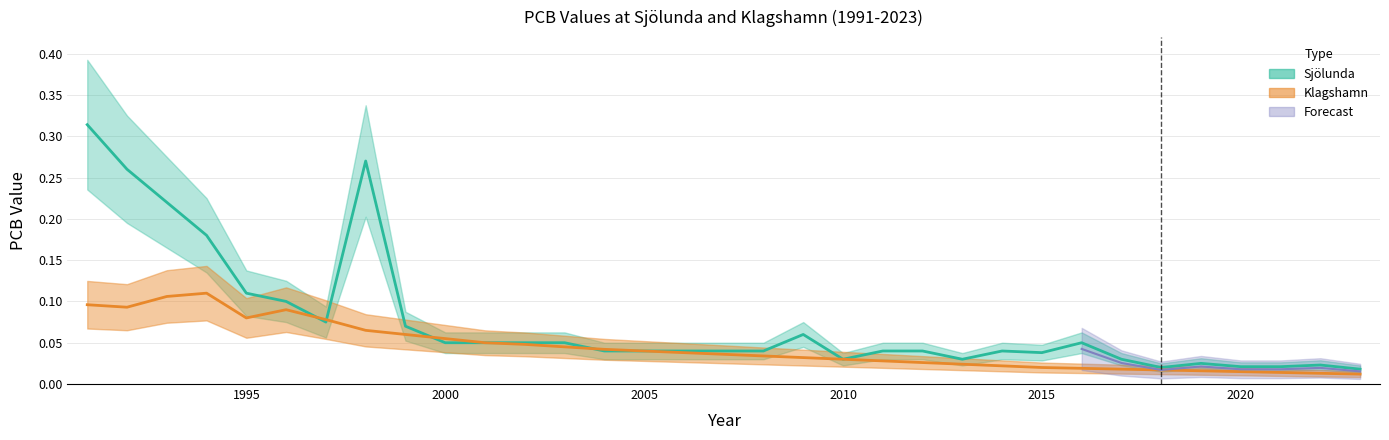

Is the value of Klagshamn at 2019 greater than the value of Sjölunda at 2006?

No